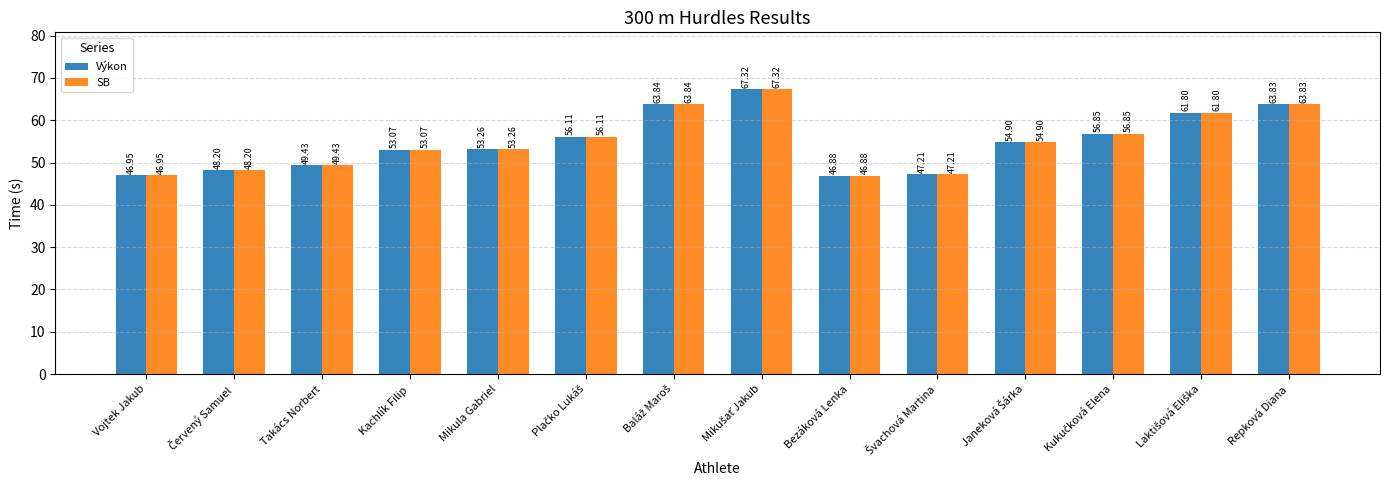

What is the average value of the Výkon series?

55.0